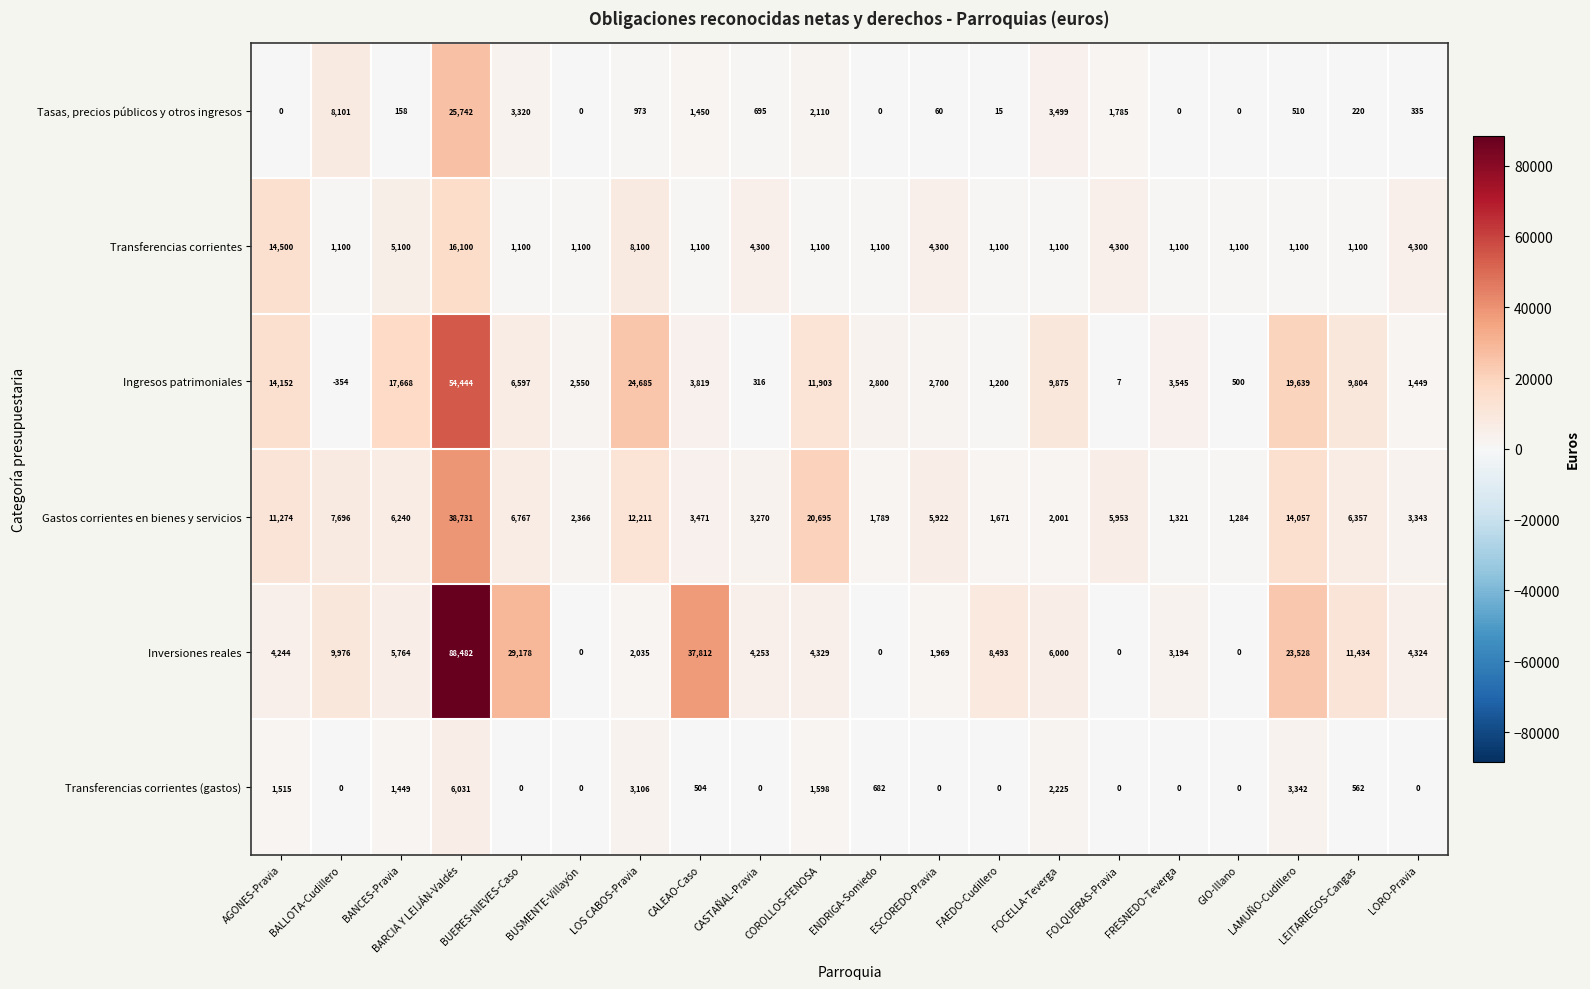

List the series in order of their peak value, highest first.

Inversiones reales, Ingresos patrimoniales, Gastos corrientes en bienes y servicios, Tasas, precios públicos y otros ingresos, Transferencias corrientes, Transferencias corrientes (gastos)